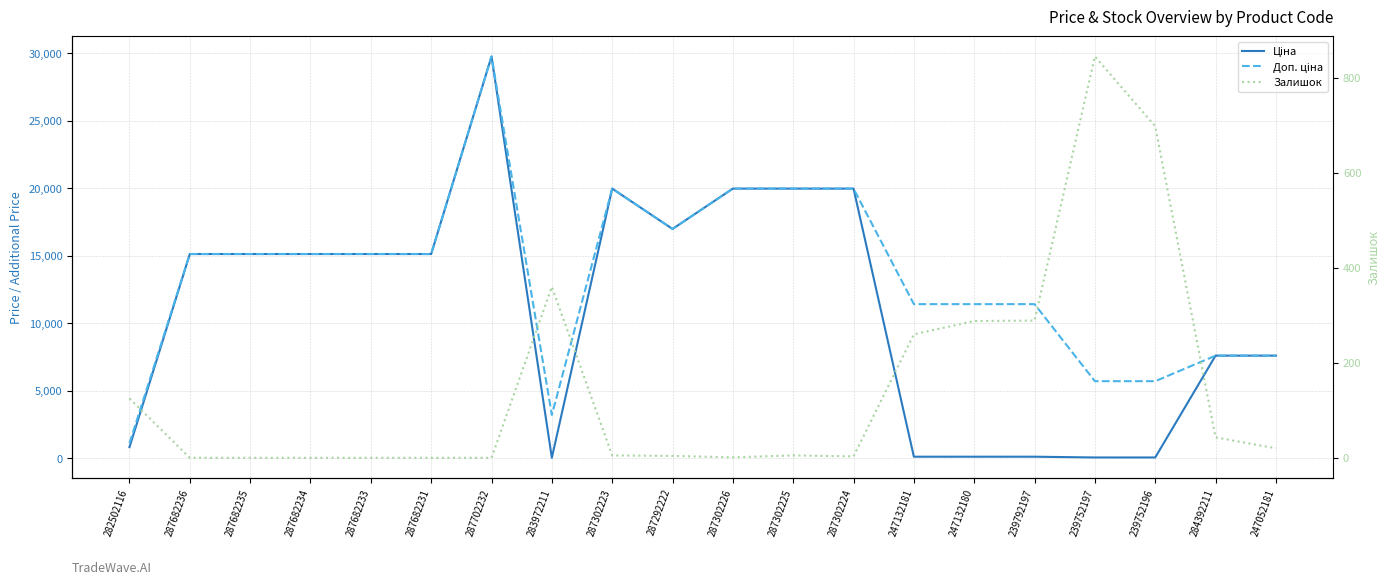

How many data points in Ціна are above 15120?

6